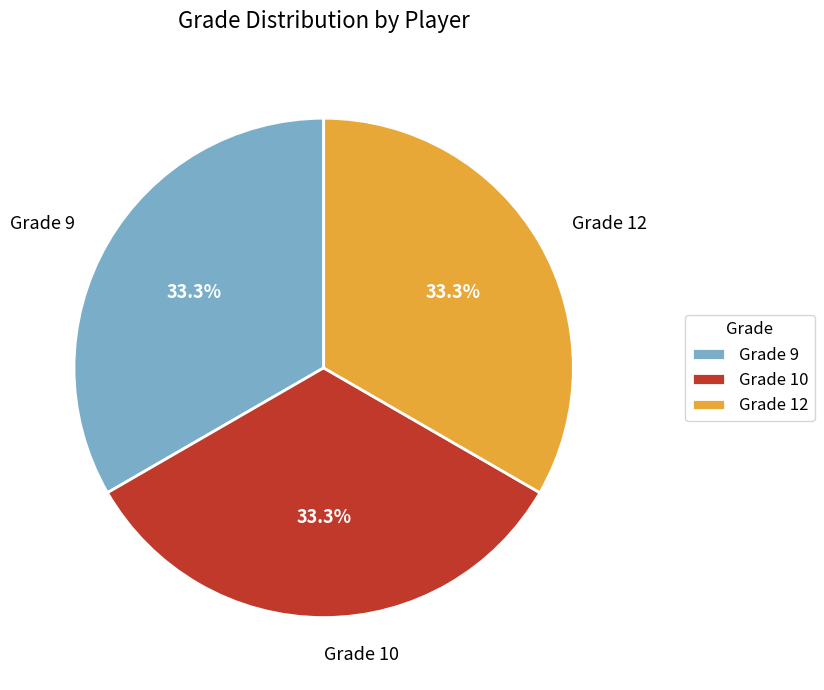

What is the ratio of the value at Grade 10 to the value at Grade 9?

1.0